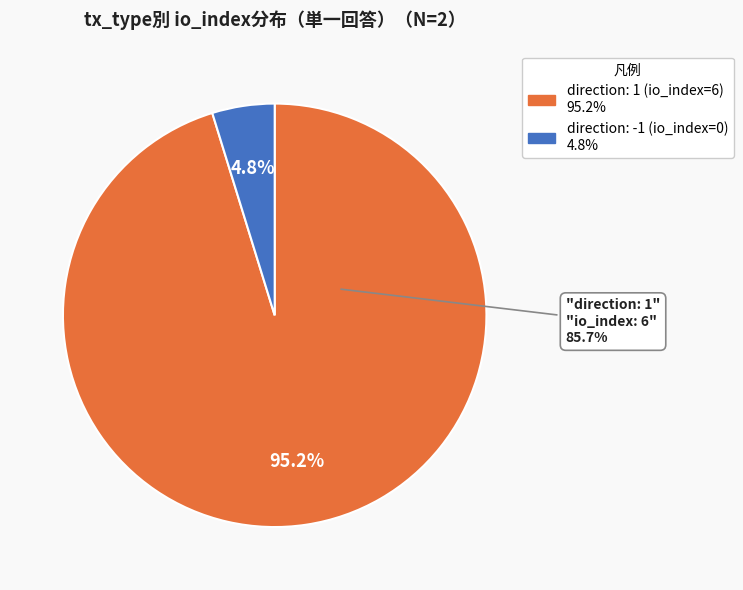

Is direction: 1 (io_index=6) the majority of the pie?

Yes